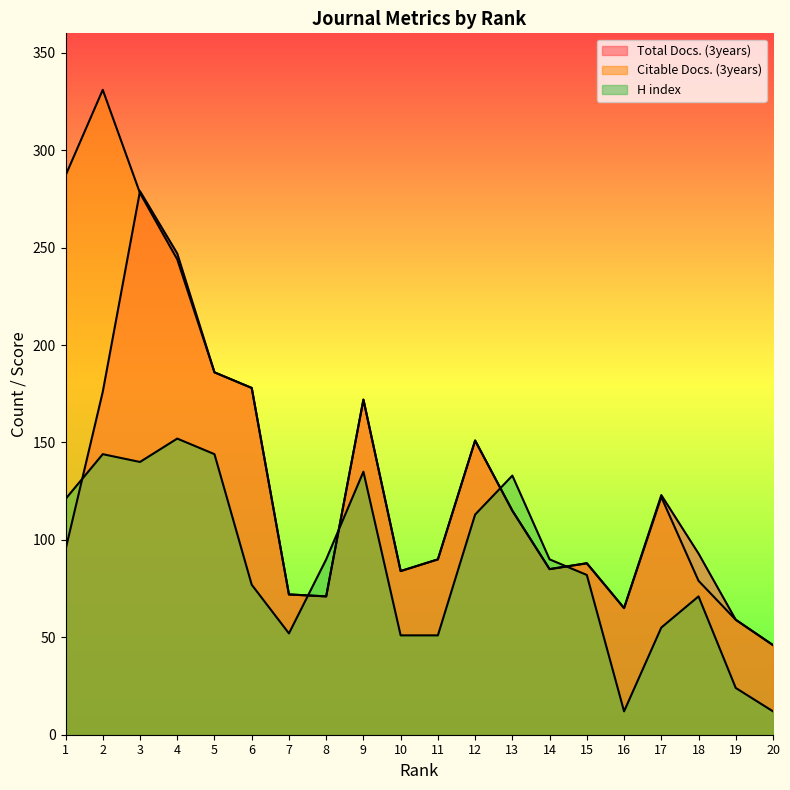

How many categories are shown in the chart?

20